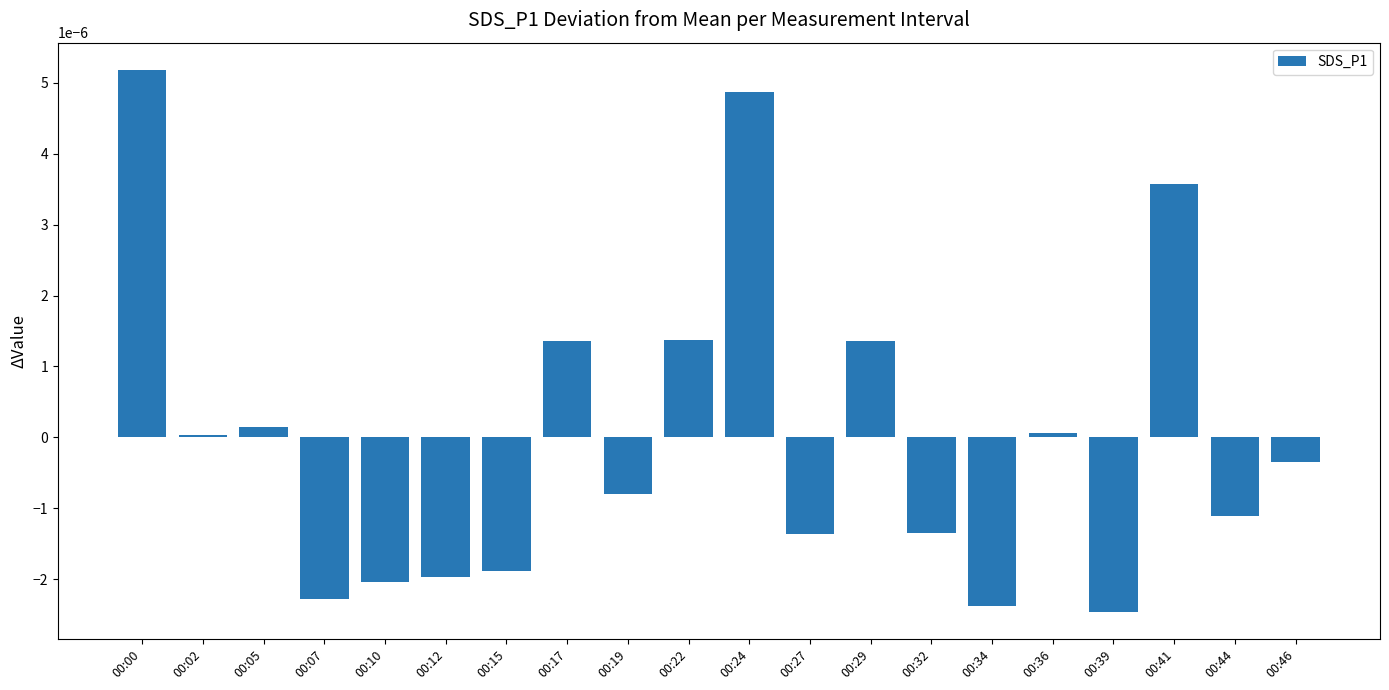

Which has a higher value, 00:32 or 00:19?

00:19